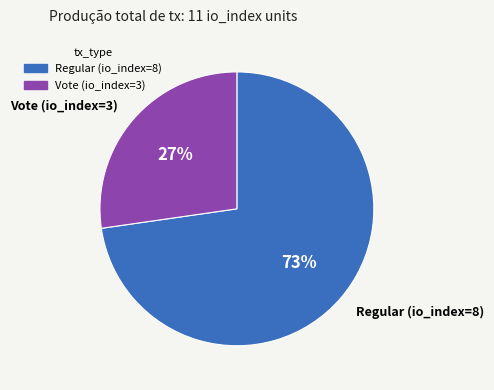

True or false: Vote (io_index=3) accounts for 42% of the total.

False